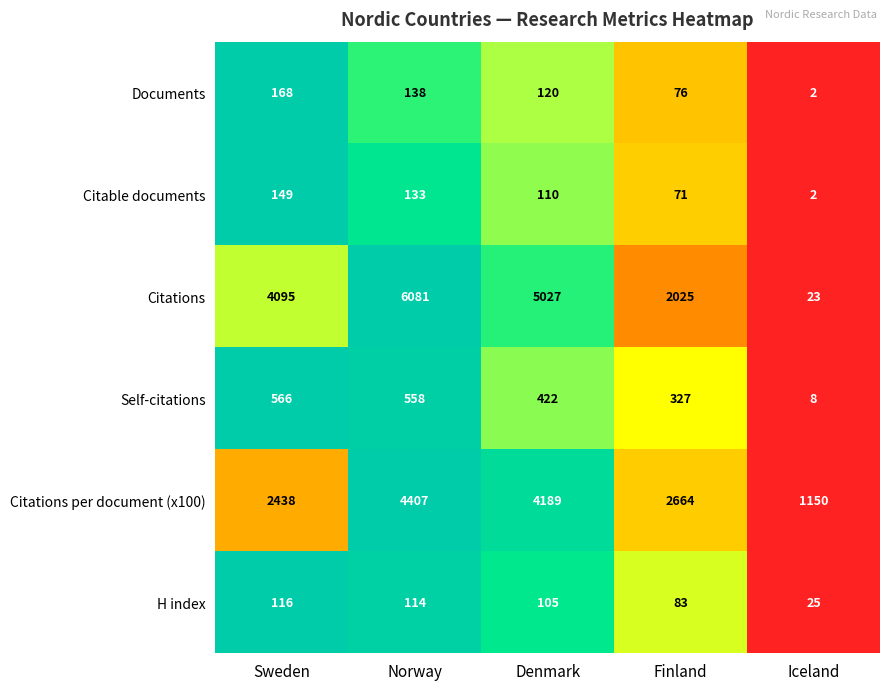

Which series has the largest range (max minus min)?

Citations